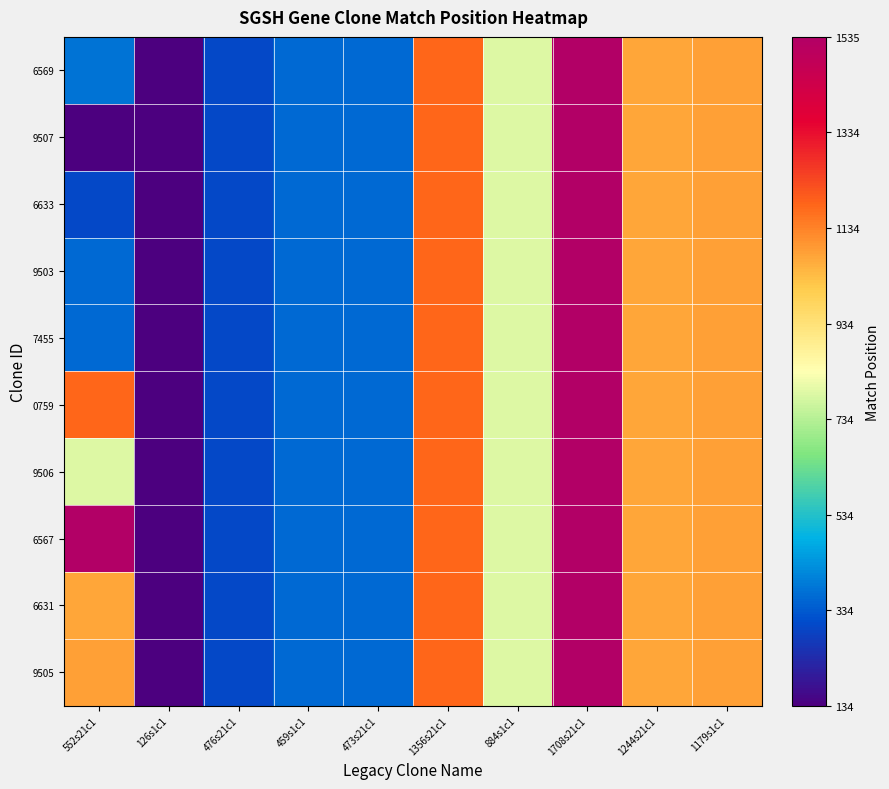

Reading left to right, transcribe all the data shown in this chart.

6569: 552s21c1=379	126s1c1=134	476s21c1=303	459s1c1=361	473s21c1=361	1356s21c1=1183	884s1c1=786	1708s21c1=1535	1244s21c1=1071	1179s1c1=1081
9507: 552s21c1=134	126s1c1=134	476s21c1=303	459s1c1=361	473s21c1=361	1356s21c1=1183	884s1c1=786	1708s21c1=1535	1244s21c1=1071	1179s1c1=1081
6633: 552s21c1=303	126s1c1=134	476s21c1=303	459s1c1=361	473s21c1=361	1356s21c1=1183	884s1c1=786	1708s21c1=1535	1244s21c1=1071	1179s1c1=1081
9503: 552s21c1=361	126s1c1=134	476s21c1=303	459s1c1=361	473s21c1=361	1356s21c1=1183	884s1c1=786	1708s21c1=1535	1244s21c1=1071	1179s1c1=1081
7455: 552s21c1=361	126s1c1=134	476s21c1=303	459s1c1=361	473s21c1=361	1356s21c1=1183	884s1c1=786	1708s21c1=1535	1244s21c1=1071	1179s1c1=1081
0759: 552s21c1=1183	126s1c1=134	476s21c1=303	459s1c1=361	473s21c1=361	1356s21c1=1183	884s1c1=786	1708s21c1=1535	1244s21c1=1071	1179s1c1=1081
9506: 552s21c1=786	126s1c1=134	476s21c1=303	459s1c1=361	473s21c1=361	1356s21c1=1183	884s1c1=786	1708s21c1=1535	1244s21c1=1071	1179s1c1=1081
6567: 552s21c1=1535	126s1c1=134	476s21c1=303	459s1c1=361	473s21c1=361	1356s21c1=1183	884s1c1=786	1708s21c1=1535	1244s21c1=1071	1179s1c1=1081
6631: 552s21c1=1071	126s1c1=134	476s21c1=303	459s1c1=361	473s21c1=361	1356s21c1=1183	884s1c1=786	1708s21c1=1535	1244s21c1=1071	1179s1c1=1081
9505: 552s21c1=1081	126s1c1=134	476s21c1=303	459s1c1=361	473s21c1=361	1356s21c1=1183	884s1c1=786	1708s21c1=1535	1244s21c1=1071	1179s1c1=1081